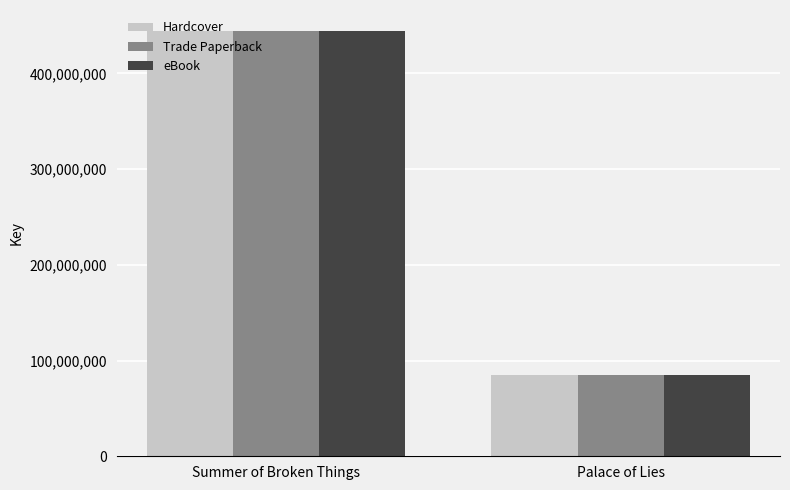

What are all the series names shown in the legend?

Hardcover, Trade Paperback, eBook